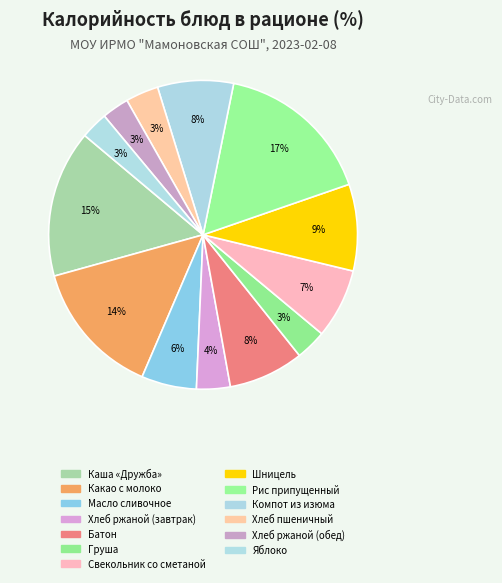

To the nearest percent, what is the difference between the largest and smallest slice percentages?

14%